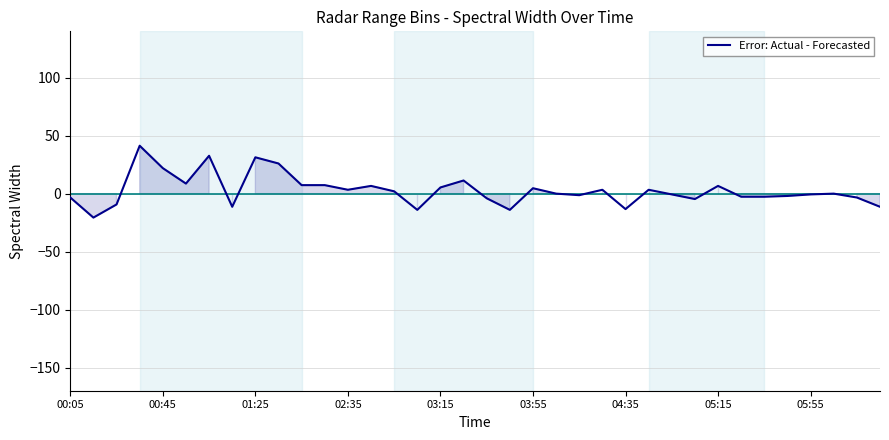

What is the difference between the maximum and minimum values?

62.0